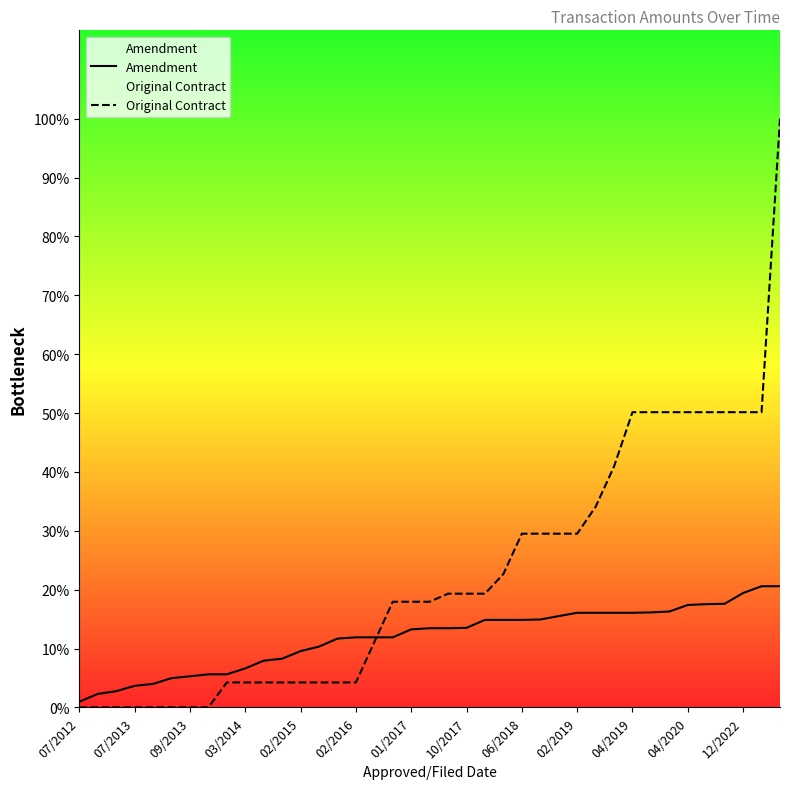

Rank the series by their maximum value, from lowest to highest.

Amendment, Original Contract